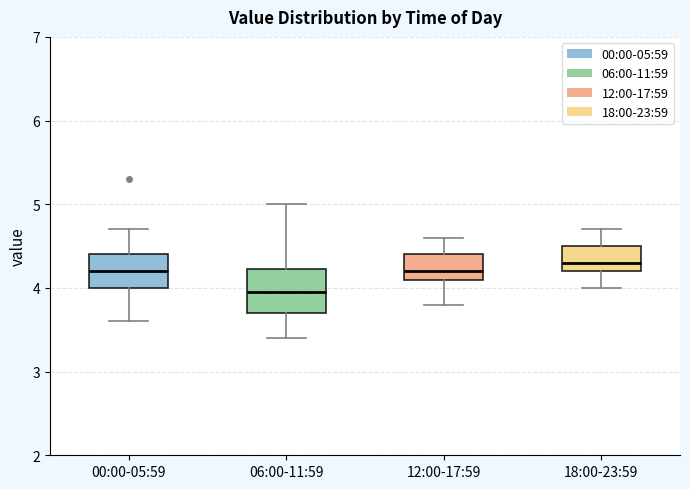

Where does the upper whisker of the box for 12:00-17:59 end on the y-axis? The values are not printed on the chart, so give them approximately, as read against the axis.

4.6